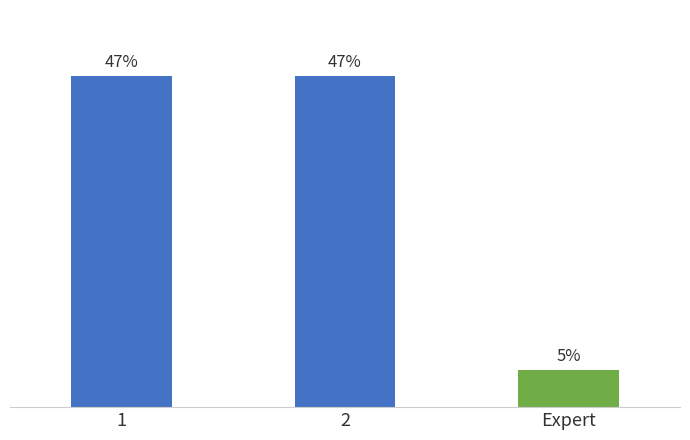

Between Expert and 1, which is larger?

1